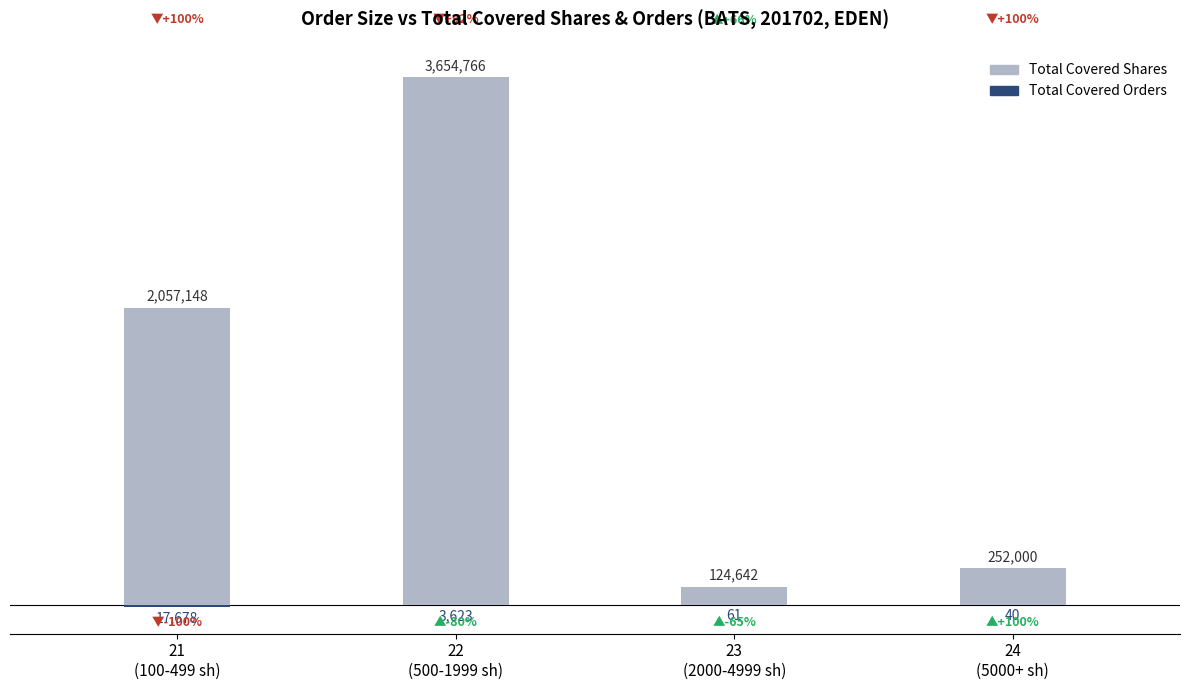

How many bars are there in each group?

2